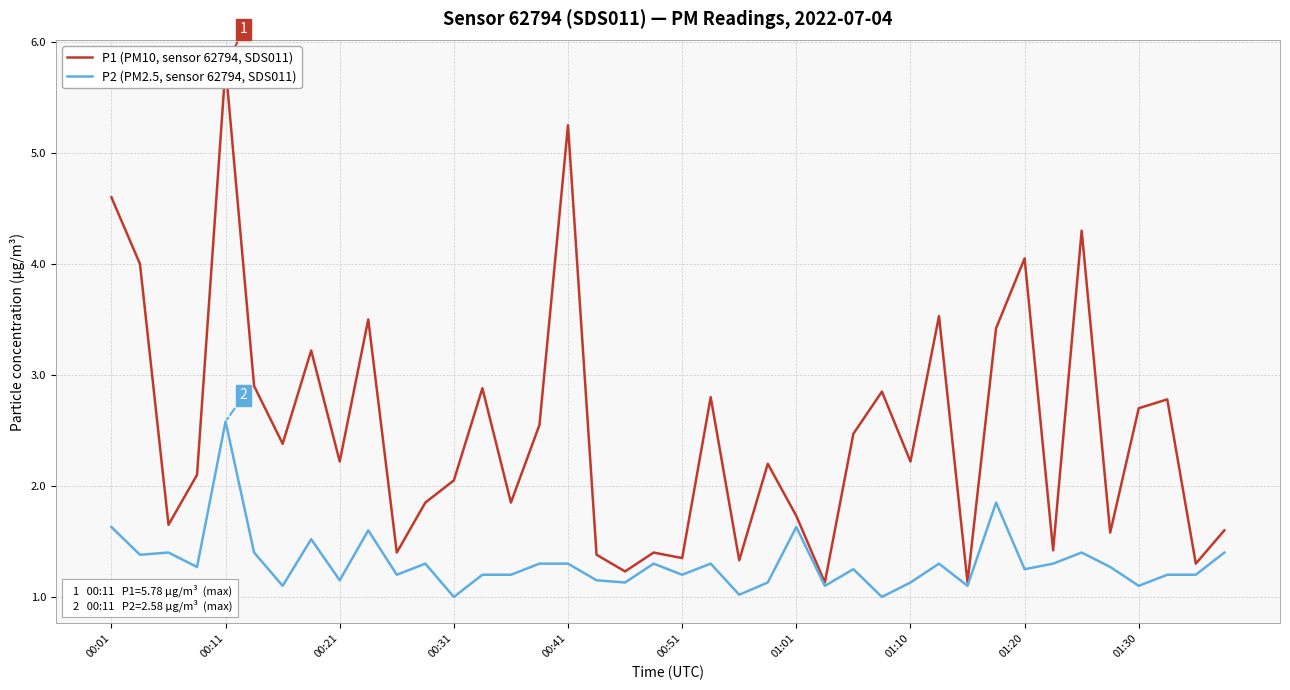

What is the total value across all series at 15?

3.8